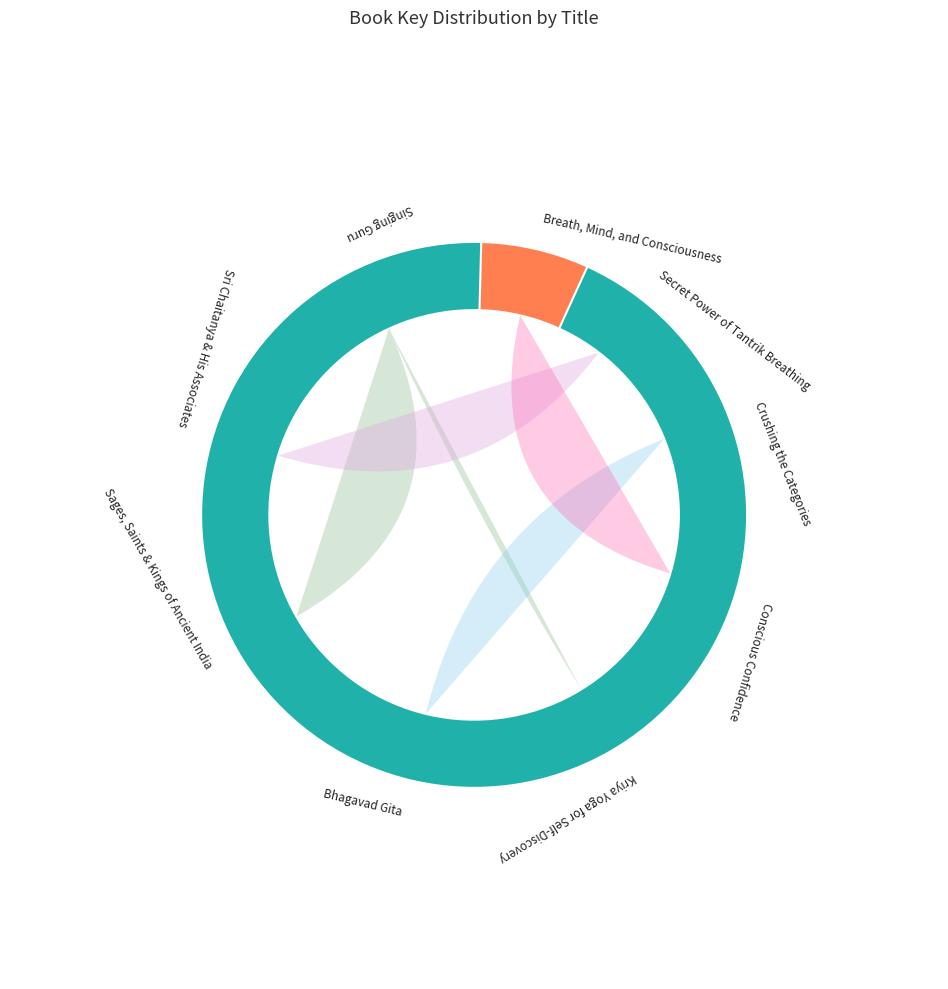

The Secret Power of Tantrik Breathing slice represents 1% of the pie. True or false?

False